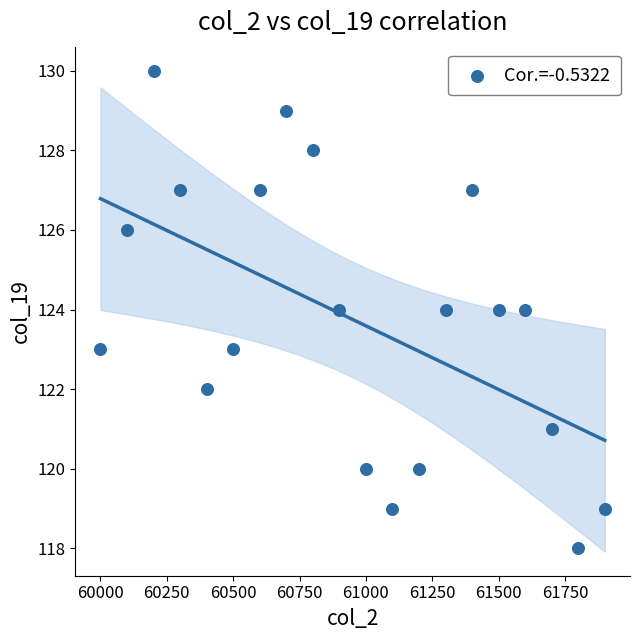

What is the range of Y values (max minus min)?

12